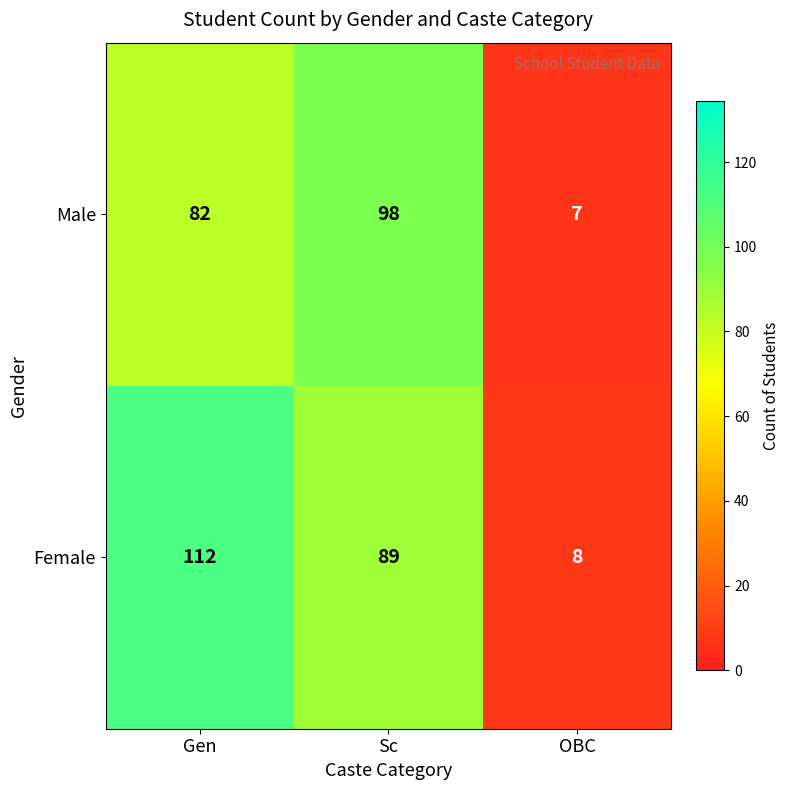

How many data points does each series have?

3